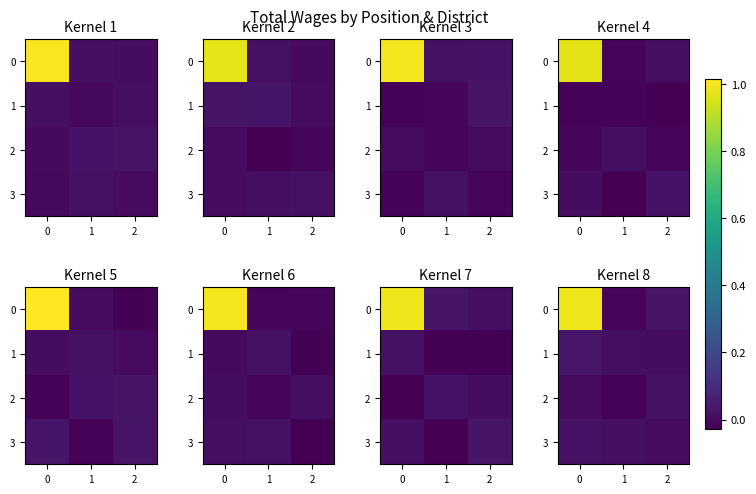

What is the greatest value displayed?

1.0